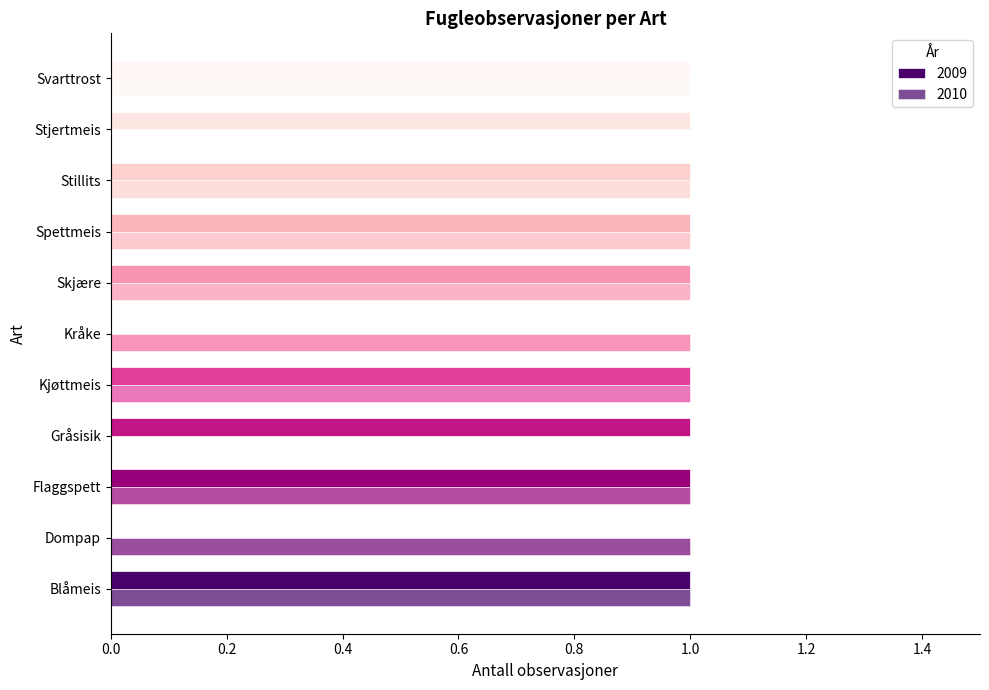

What position from the left is Stjertmeis?

10